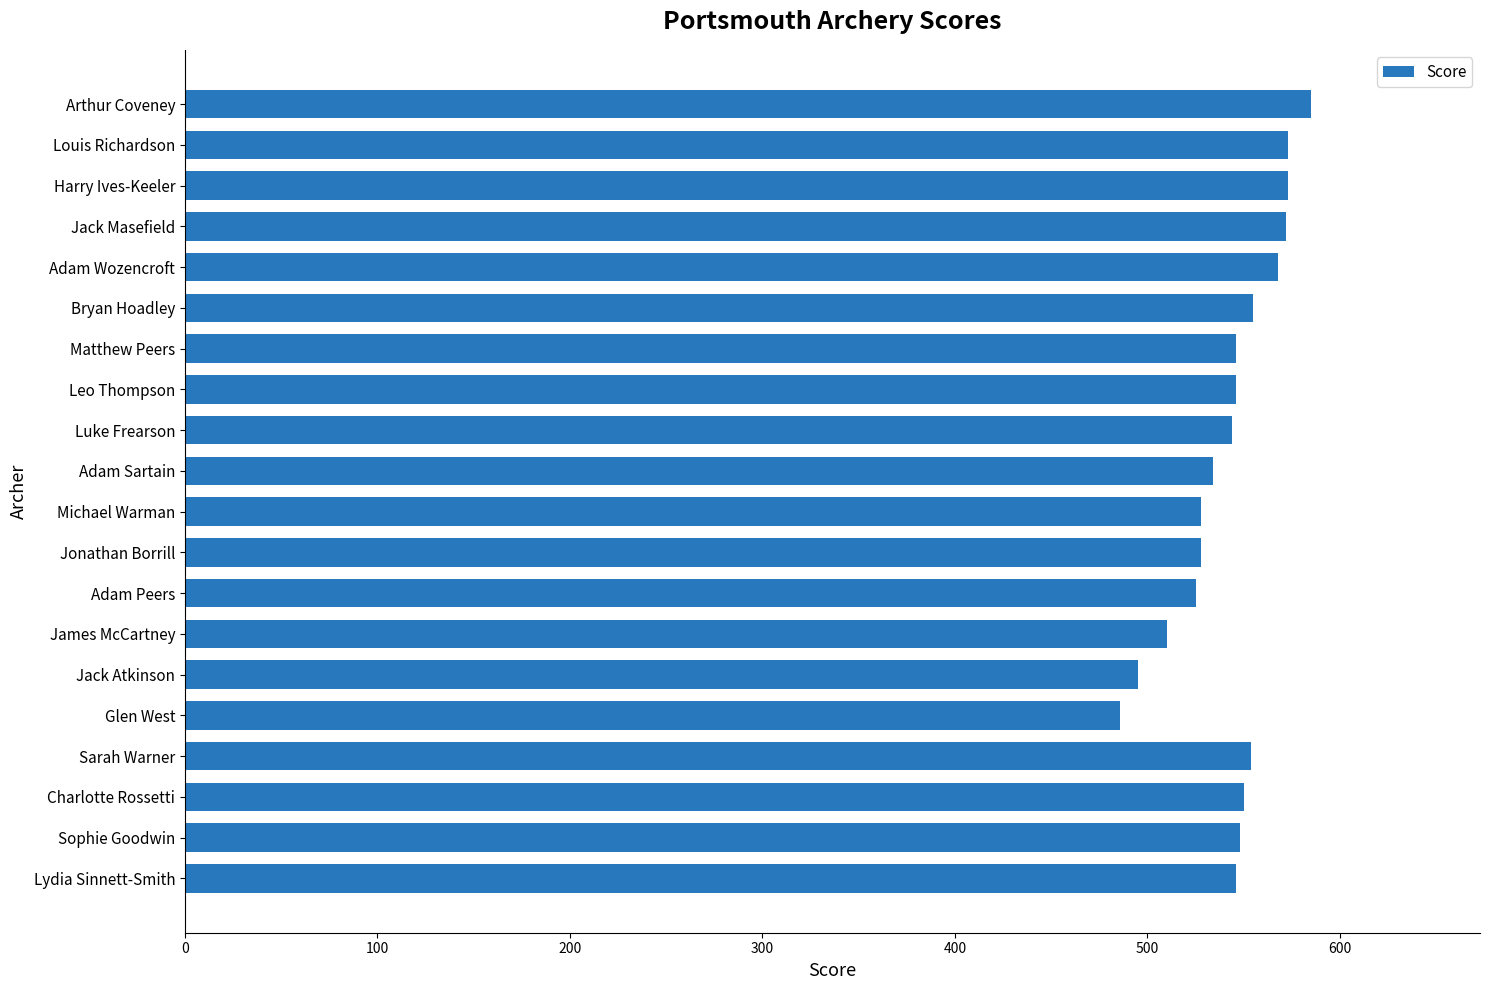

Count the number of categories in the chart.

20